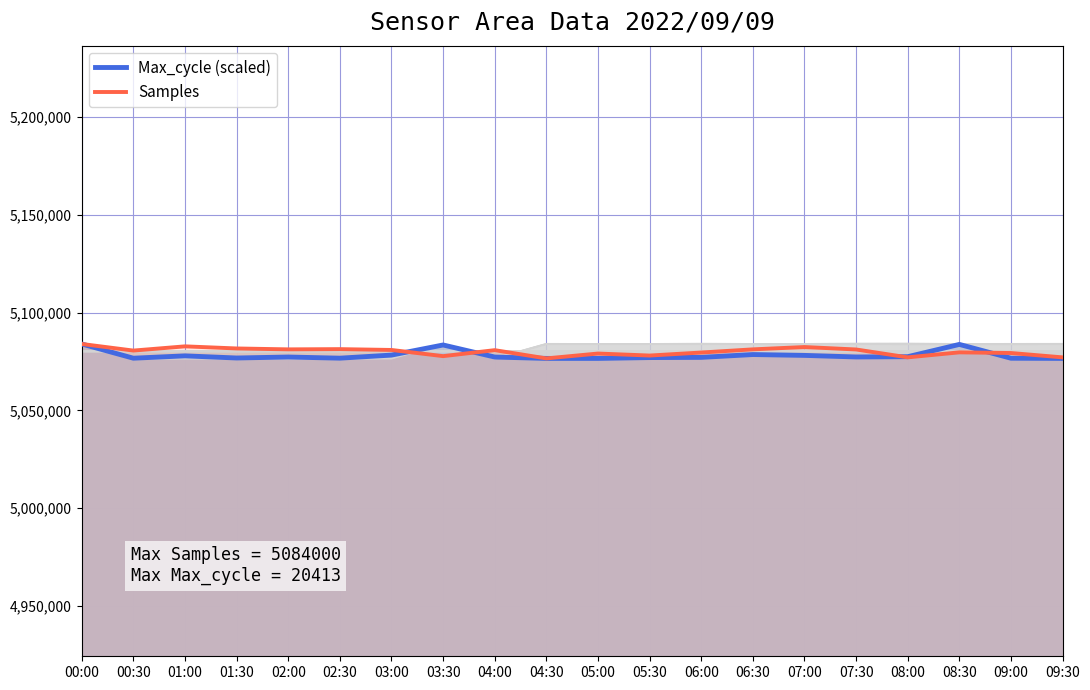

Which series has the largest total across all categories?

Samples